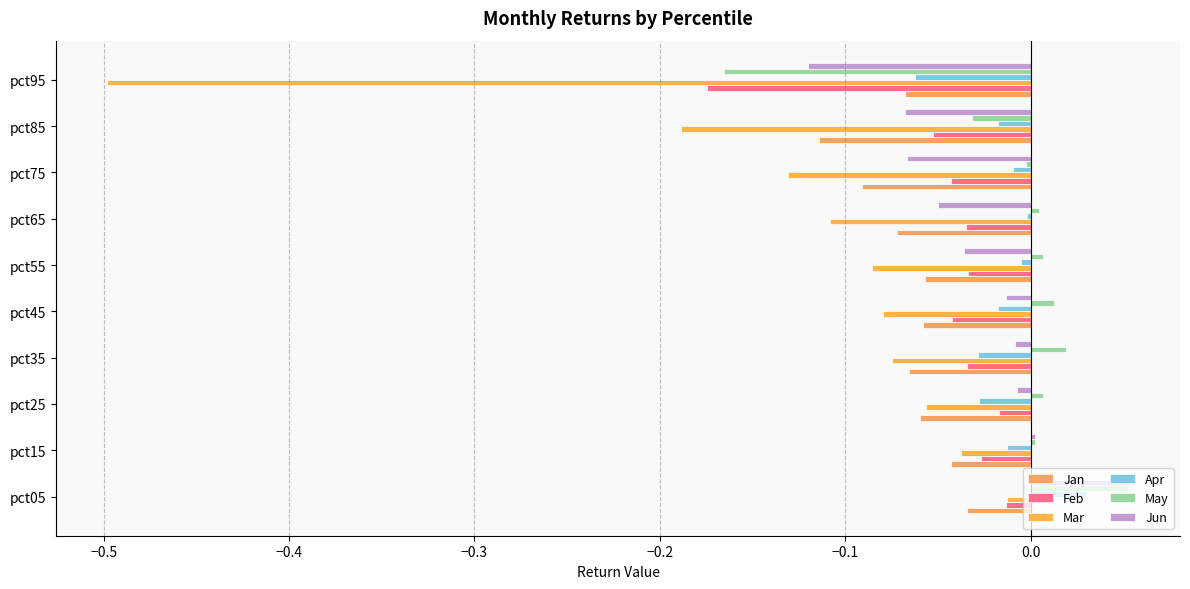

How many distinct data groups are displayed?

6